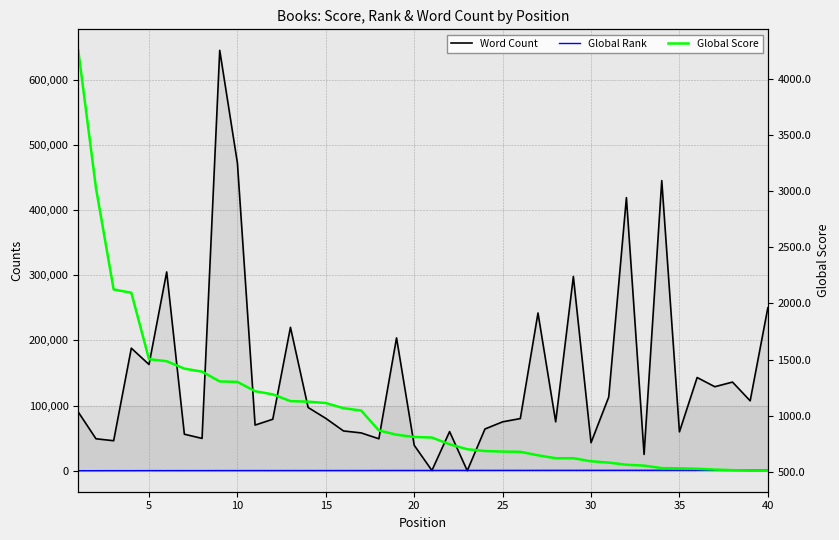

True or false: Global Rank has more than 1 points higher than both neighbors.

False